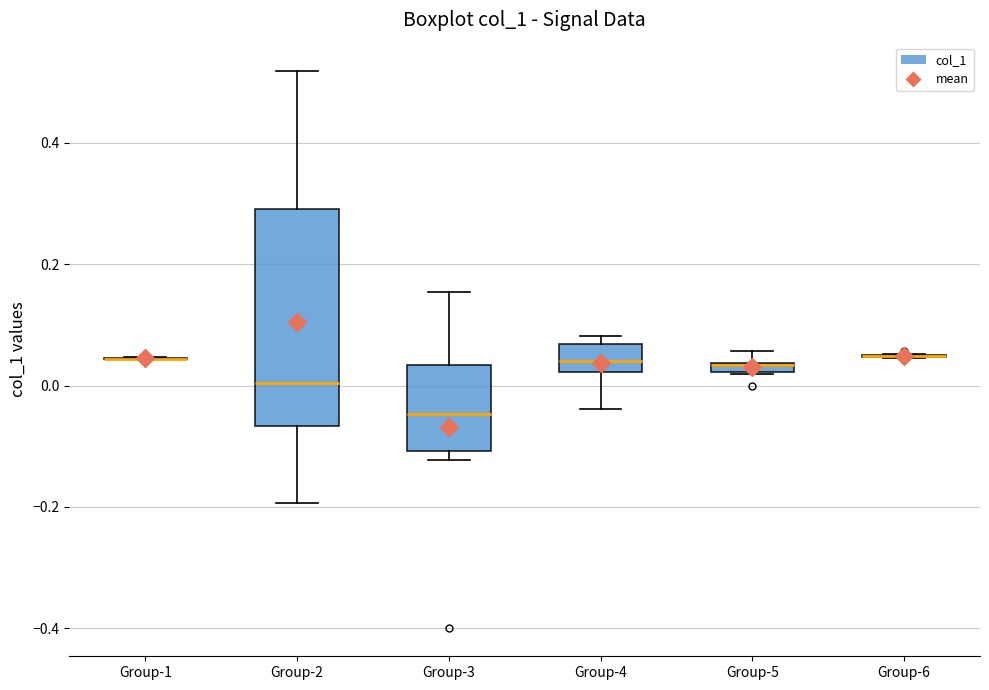

Where is the upper edge of the box for Group-5 on the y-axis? The values are not printed on the chart, so give them approximately, as read against the axis.

0.04